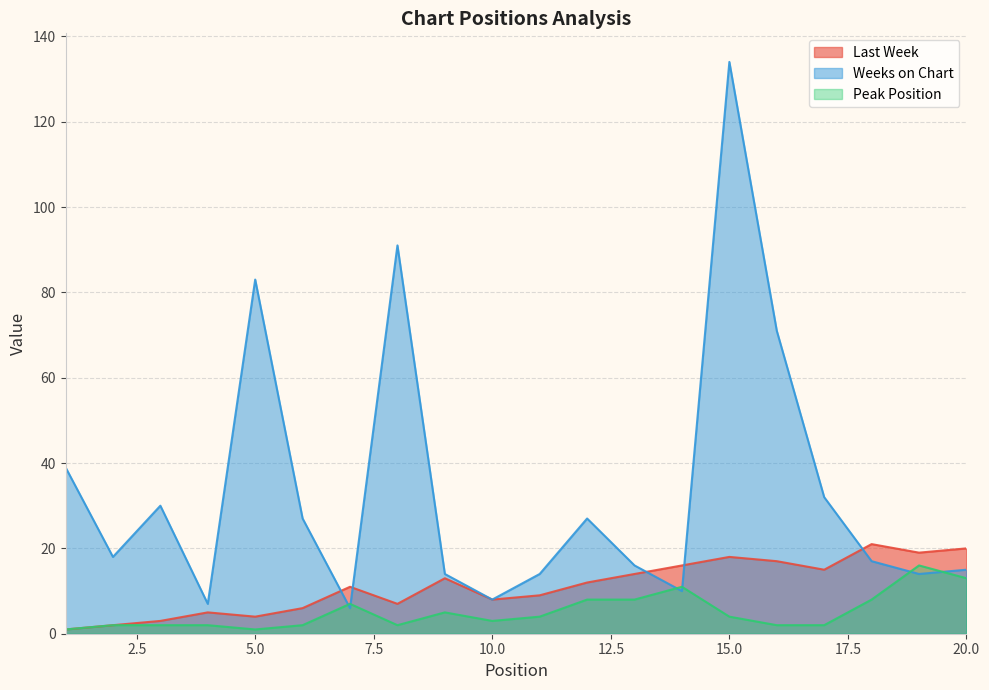

What is the difference between the maximum and second lowest values in the Weeks on Chart series?

127